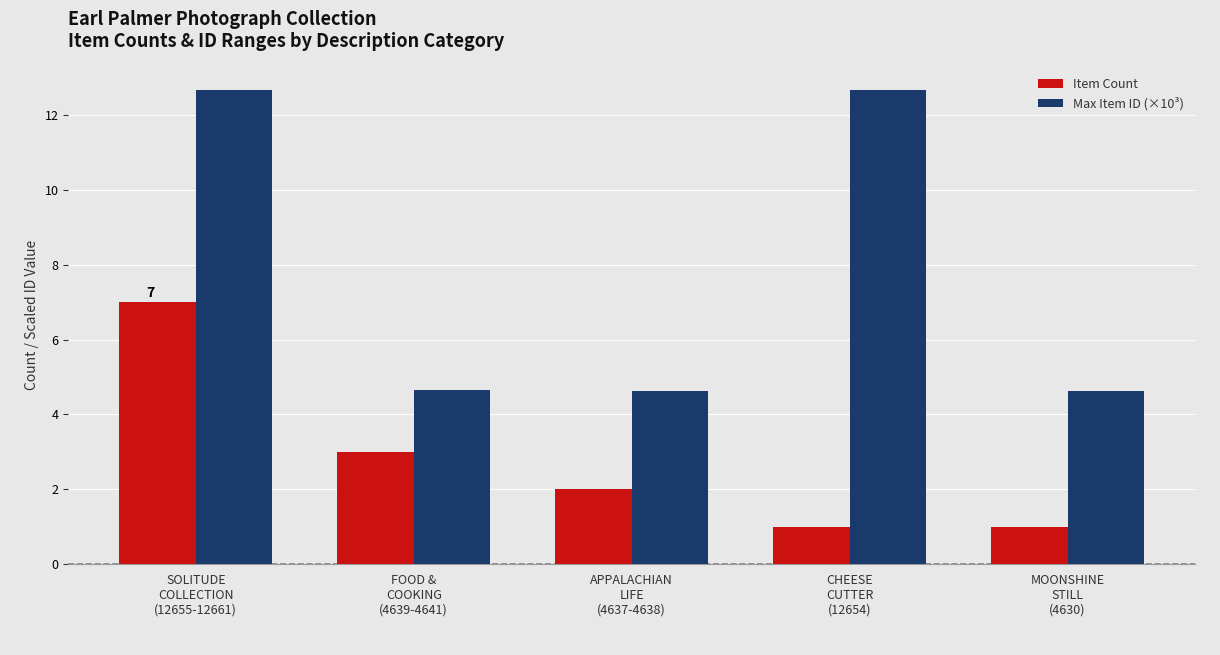

Reading left to right, what are all the values shown in this chart?

Item Count: SOLITUDE
COLLECTION
(12655-12661)=7.0	FOOD &
COOKING
(4639-4641)=3.0	APPALACHIAN
LIFE
(4637-4638)=2.0	CHEESE
CUTTER
(12654)=1.0	MOONSHINE
STILL
(4630)=1.0
Max Item ID (×10³): SOLITUDE
COLLECTION
(12655-12661)=12.7	FOOD &
COOKING
(4639-4641)=4.6	APPALACHIAN
LIFE
(4637-4638)=4.6	CHEESE
CUTTER
(12654)=12.7	MOONSHINE
STILL
(4630)=4.6